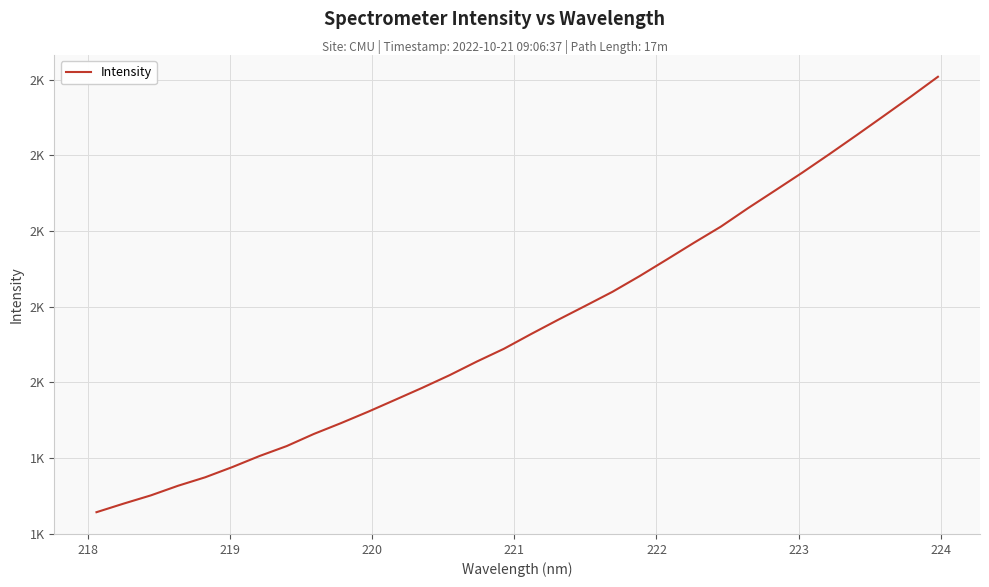

Does the chart have visible grid lines?

Yes